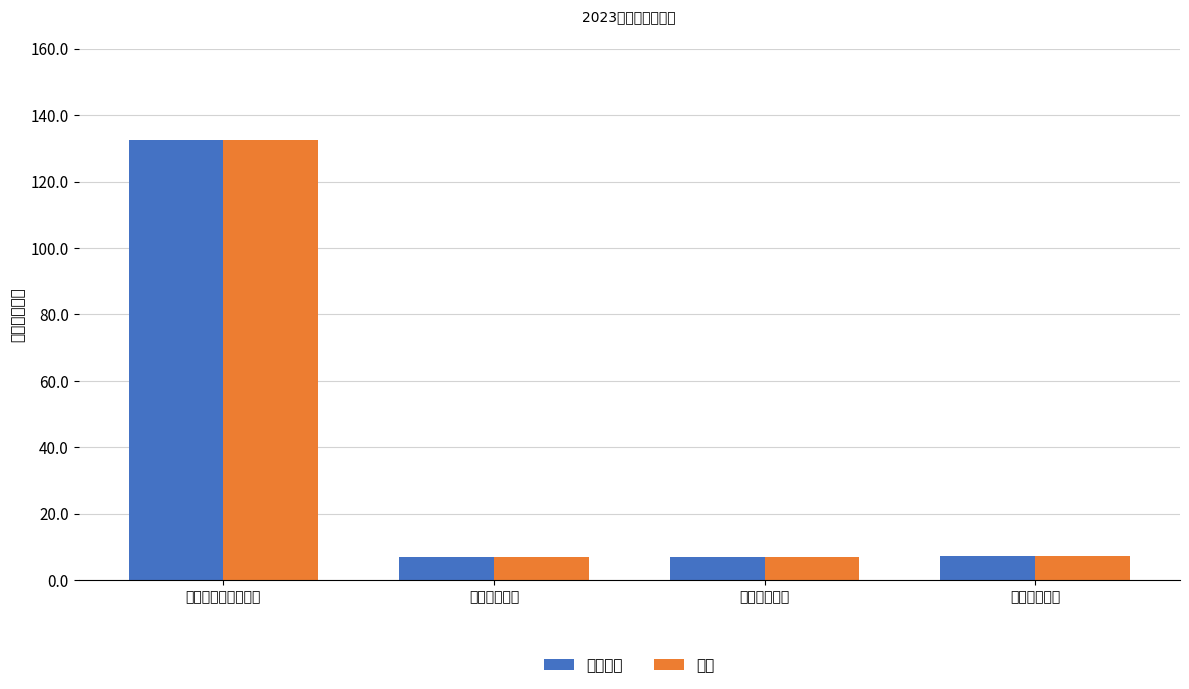

What is the label of the 2nd bar from the left?

卫生健康支出